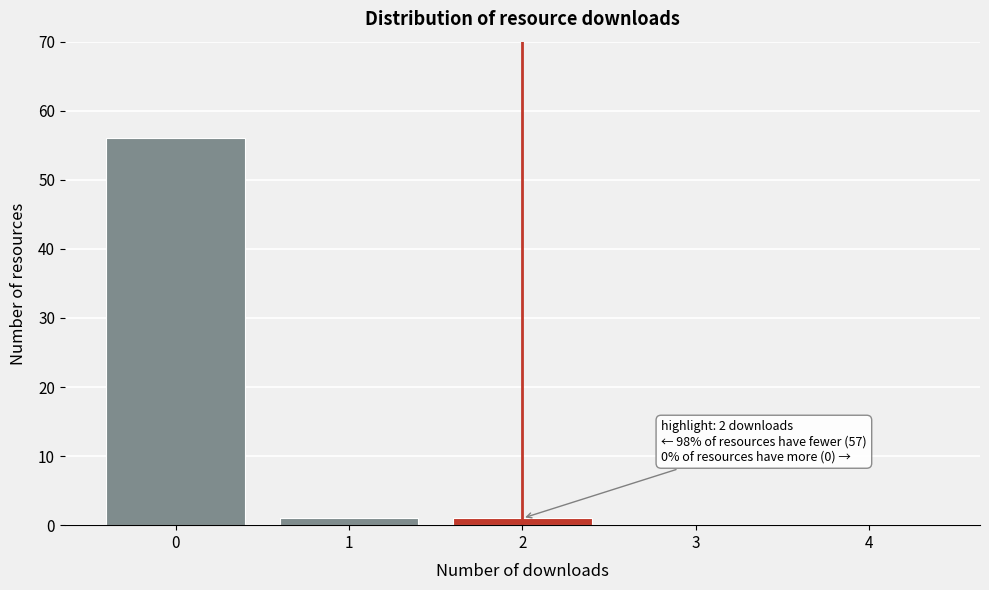

Reading left to right, list all the values displayed in this chart.

0=56	1=1	2=1	3=0	4=0